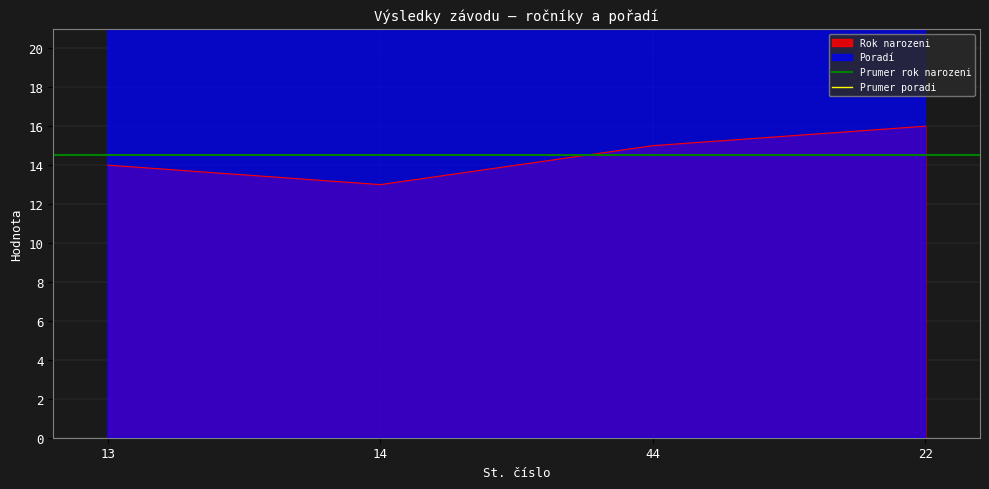

At which label does Rok narozeni reach its peak?

22